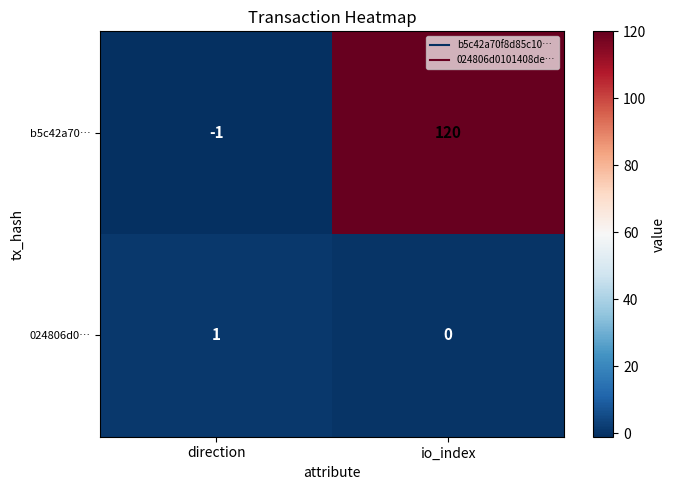

What is the maximum value shown in the chart?

120